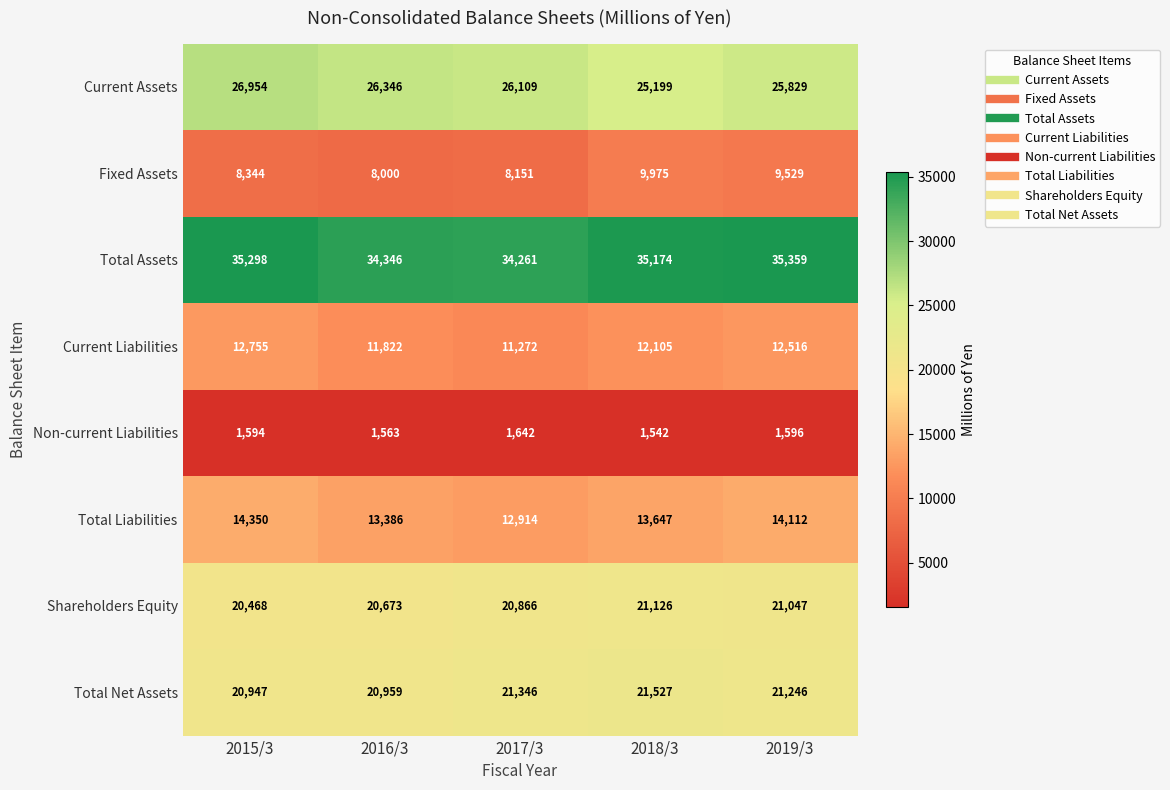

Is the value of Shareholders Equity at 2015/3 greater than the value of Fixed Assets at 2017/3?

Yes